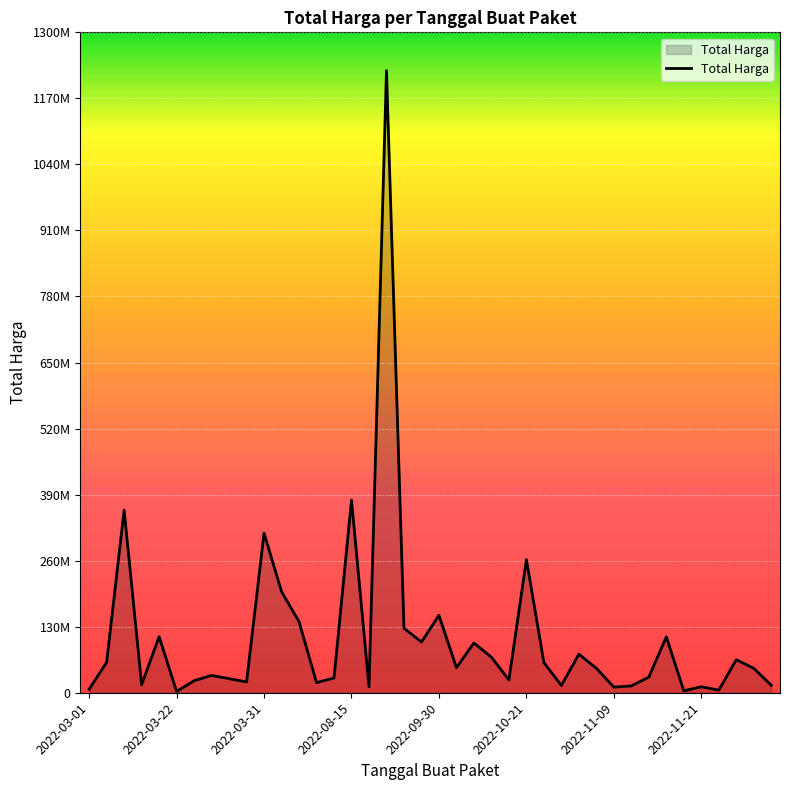

Reading right to left, list all the values displayed in this chart.

14750000	48140000	65000000	5093000	11800000	3825000	110000000	30800000	13442000	11100000	48140000	75920000	14400000	59375000	262118150	25200000	70000000	98000000	49478000	152477000	100000000	127000000	1224682000	12000000	379075000	29000000	19950000	139800000	199200000	314121780	21231000	27720000	34132505	23680800	2395750	110389990	15787200	359500000	59935000	6936000